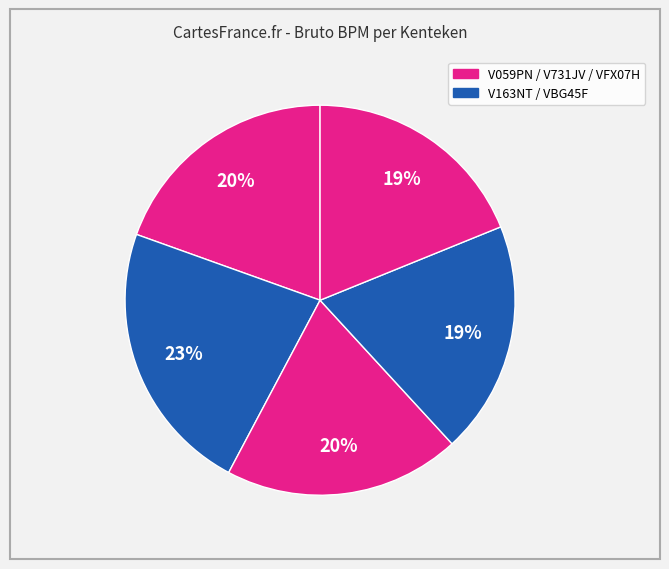

Does any single category account for the majority?

No